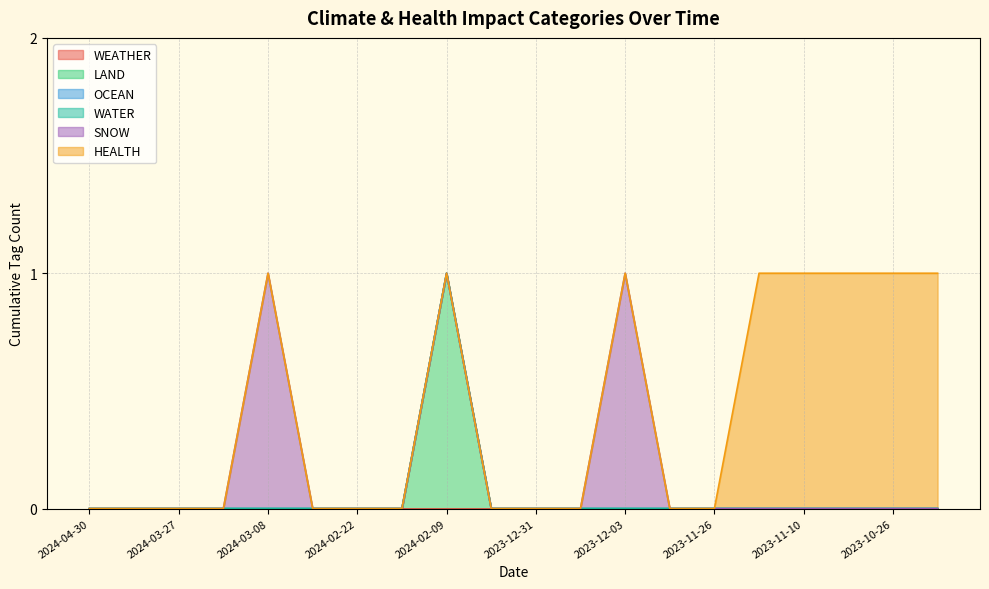

What position from the left is 2024-02-01?

10